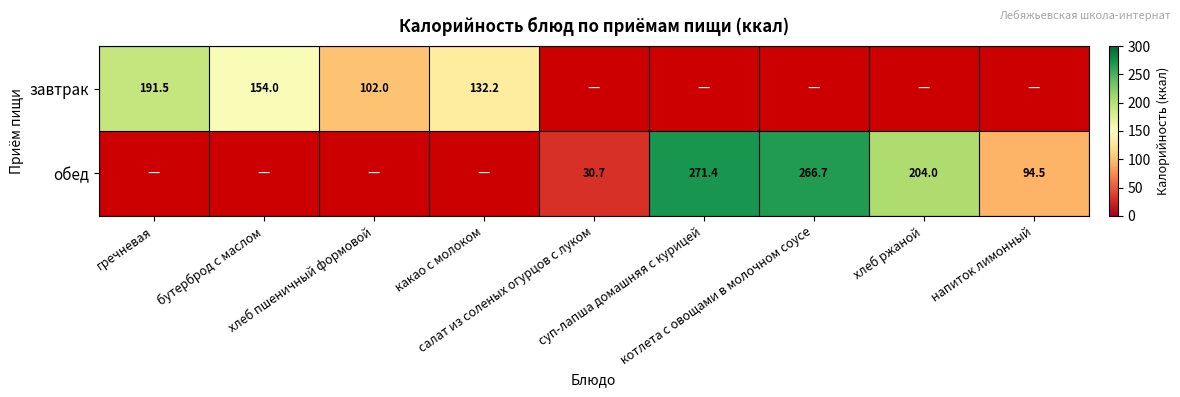

How many distinct data groups are displayed?

2